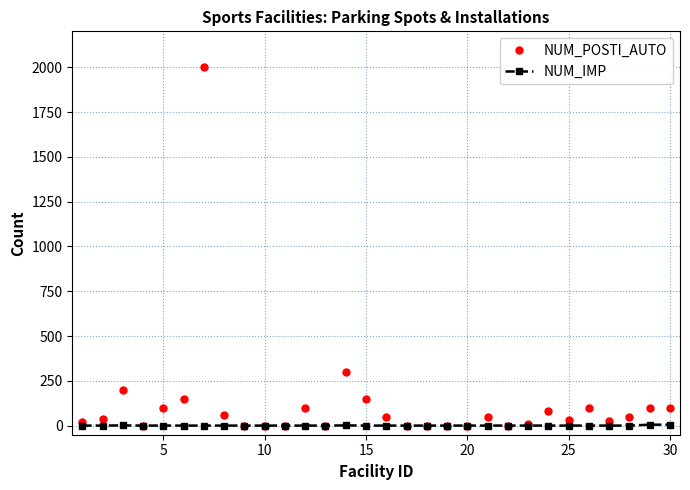

Which series has the largest range (max minus min)?

NUM_POSTI_AUTO